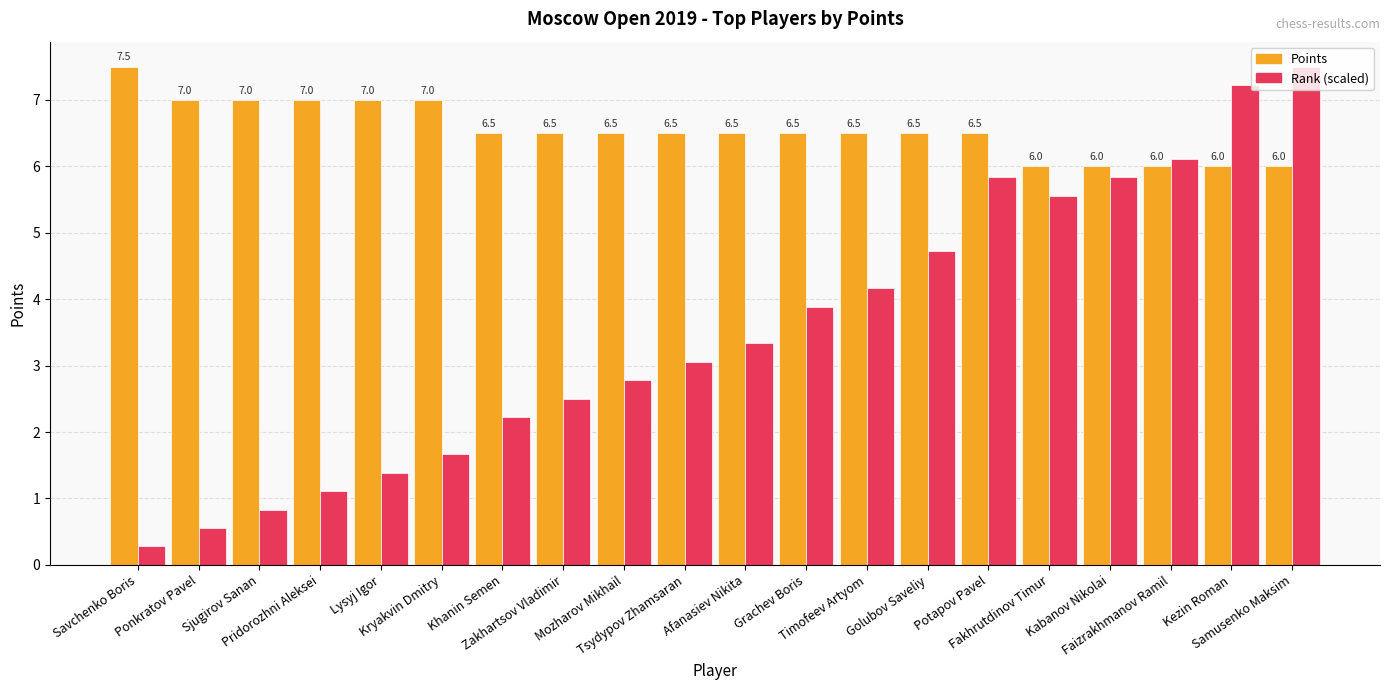

What is the difference between the Points values at Pridorozhni Aleksei and Faizrakhmanov Ramil?

1.0